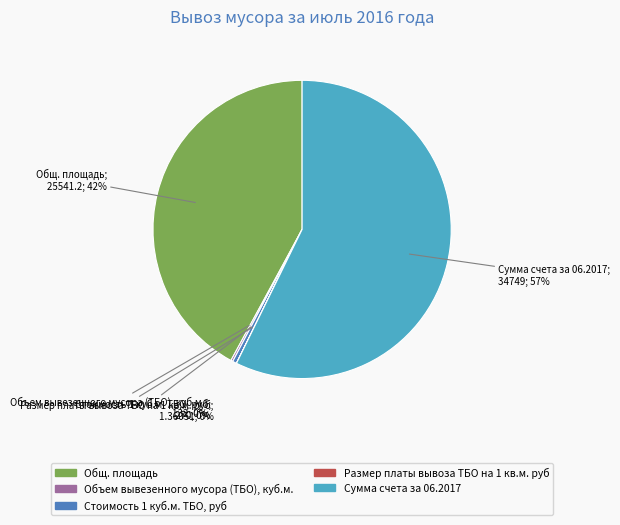

Between Стоимость 1 куб.м. ТБО, руб and Общ. площадь, which is larger?

Общ. площадь